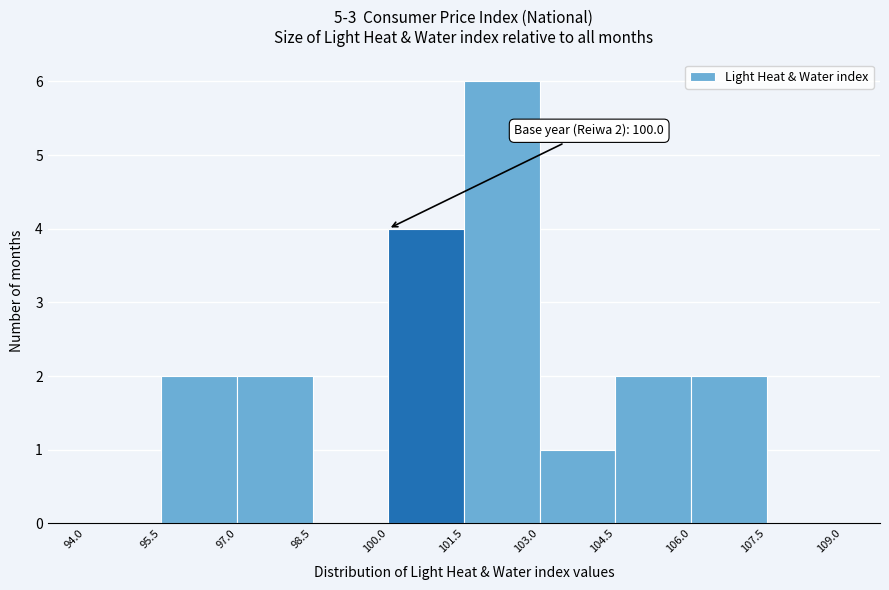

Which range on the x-axis has the tallest bar?

101.5 to 103.0